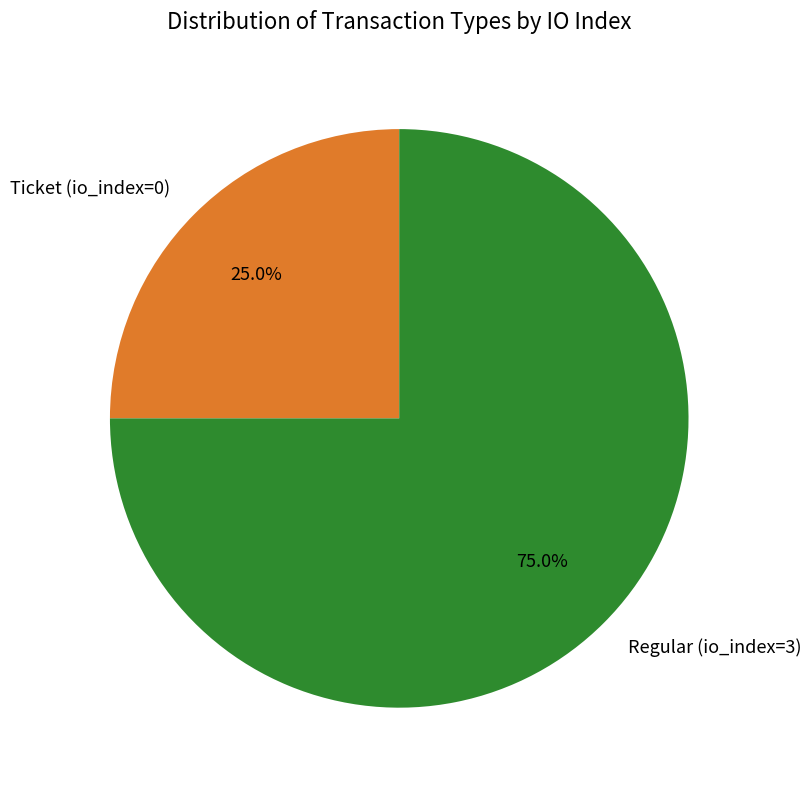

To the nearest percent, what is the combined percentage of Regular (io_index=3) and Ticket (io_index=0)?

100%